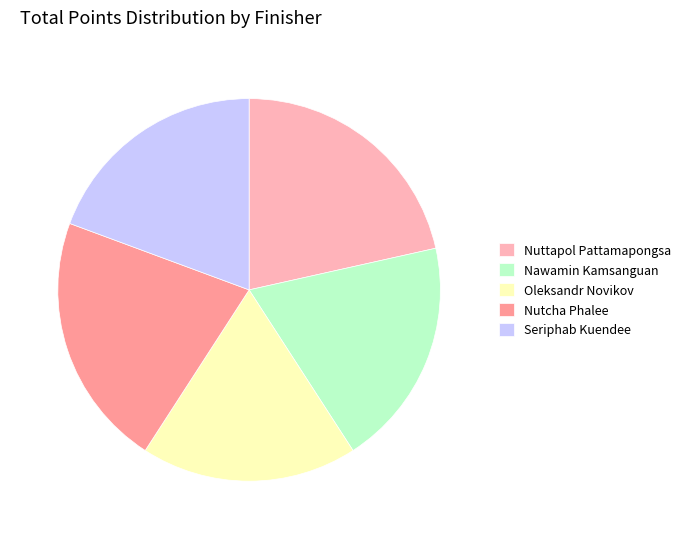

Count the number of slices in the pie.

5